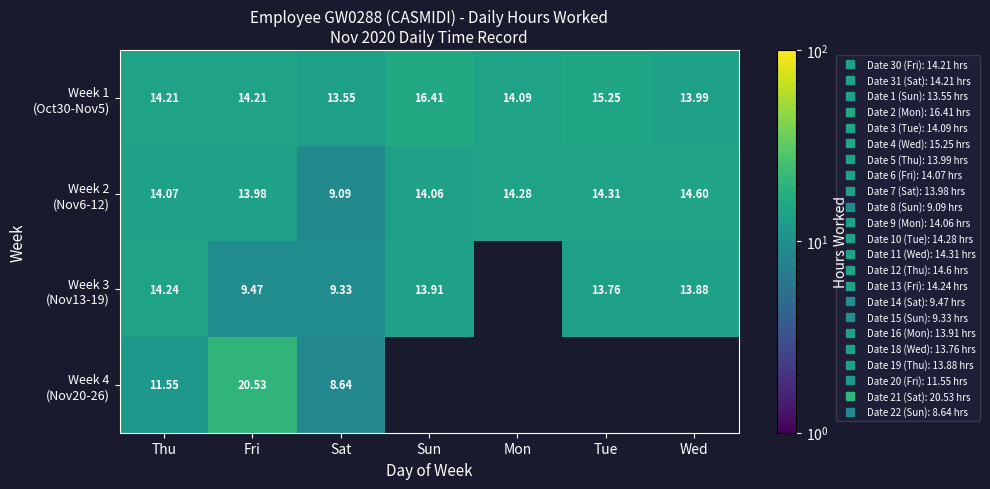

The Week 3 (Nov13-19) series shows 9.5 at Fri. True or false?

True